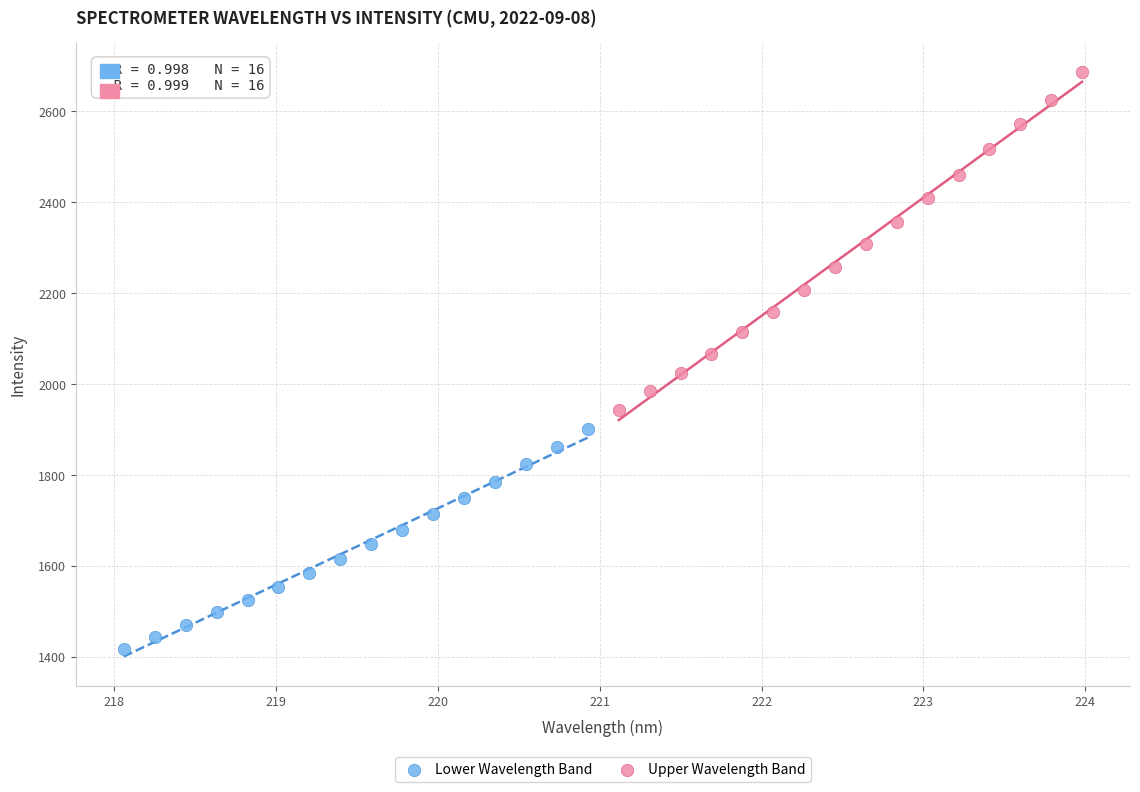

What are all the series names shown in the legend?

Lower Wavelength Band, Upper Wavelength Band